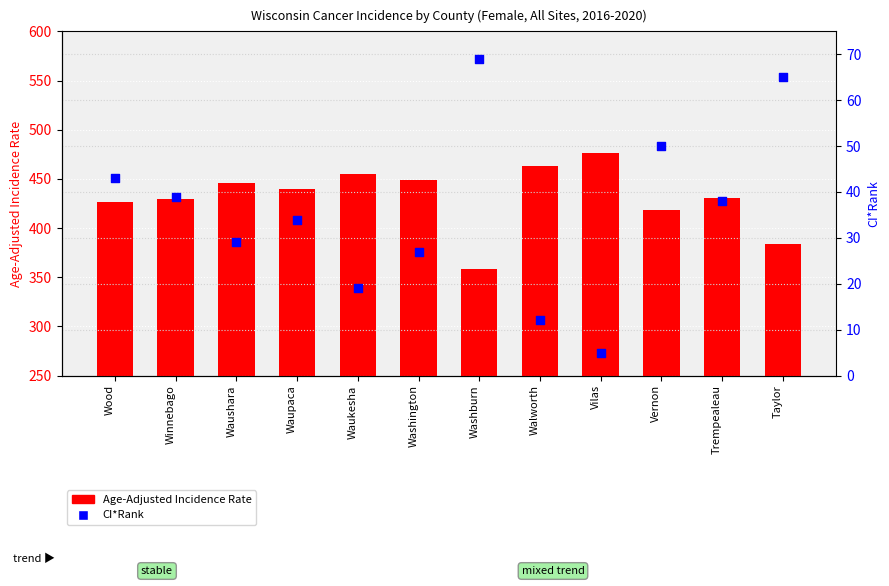

At how many categories does at least one series exceed 325?

12